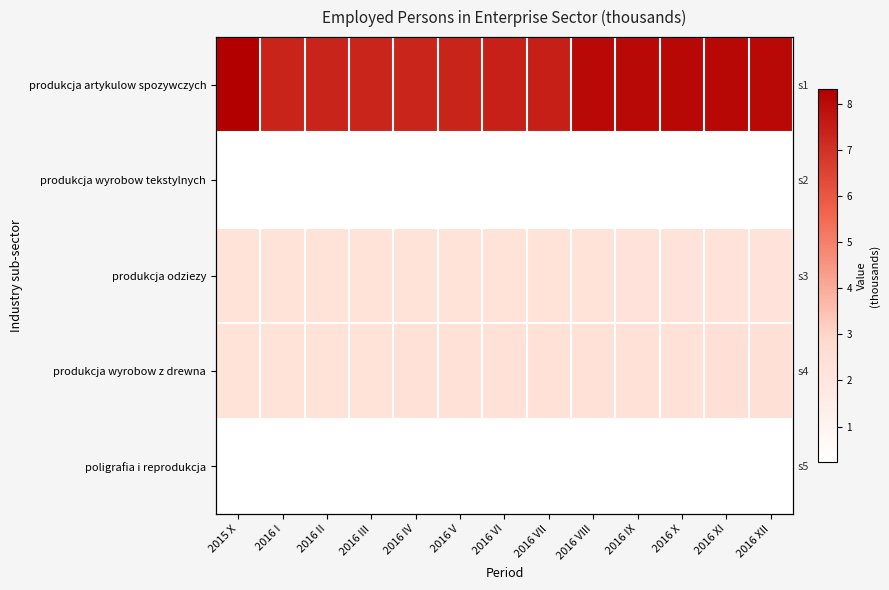

Which series has the widest spread of values?

produkcja artykulow spozywczych